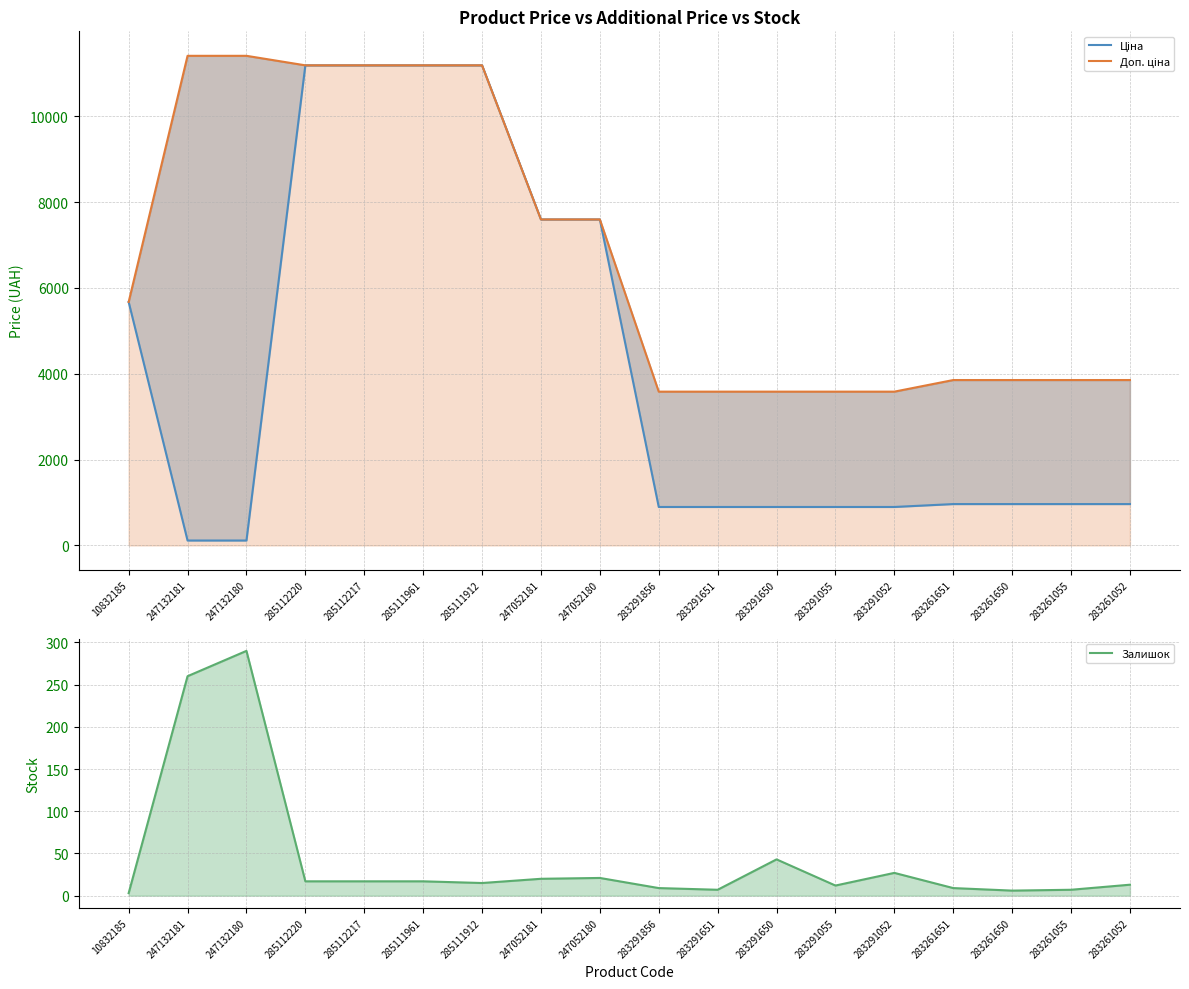

Is the value of Залишок at 283261055 greater than the value of Ціна at 283291052?

No